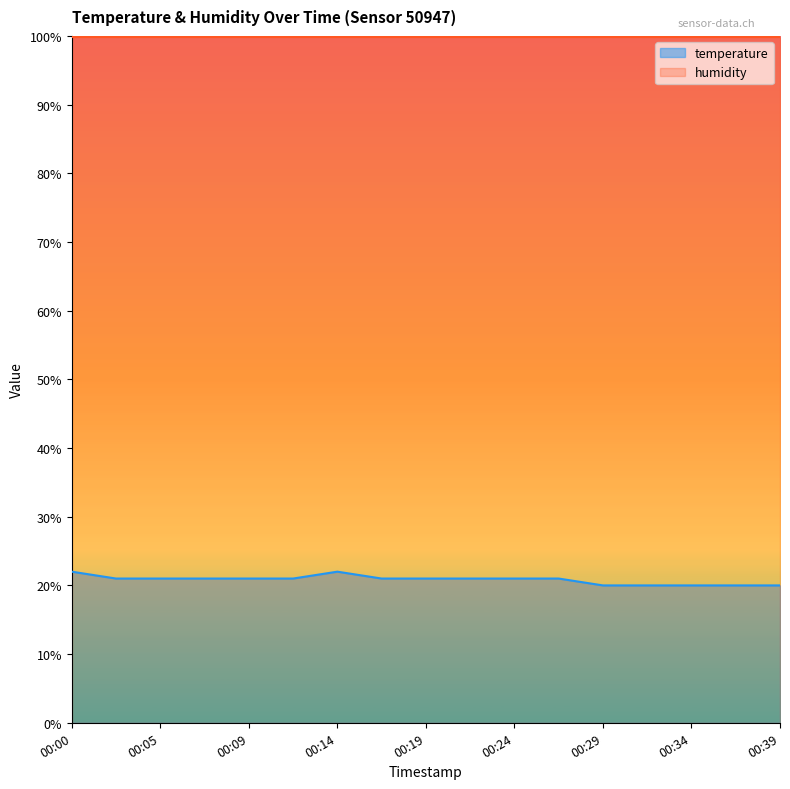

Count the number of values greater than 21.

12